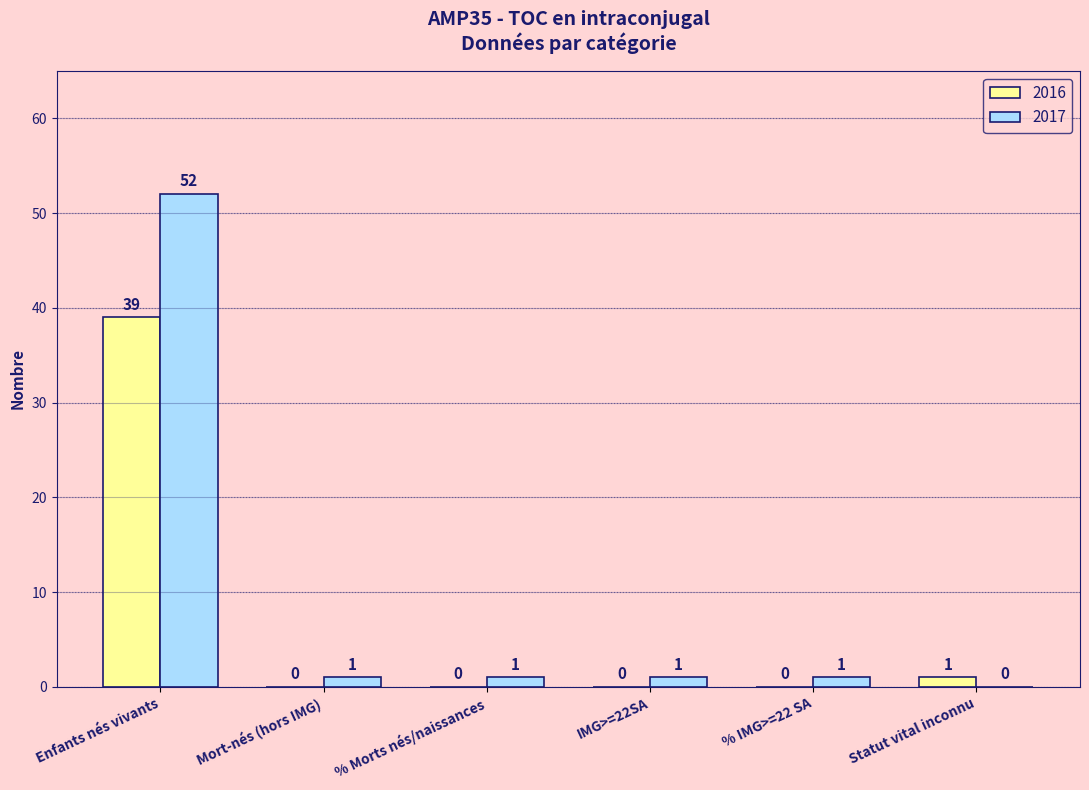

At which label does 2017 first exceed 1?

Enfants nés vivants